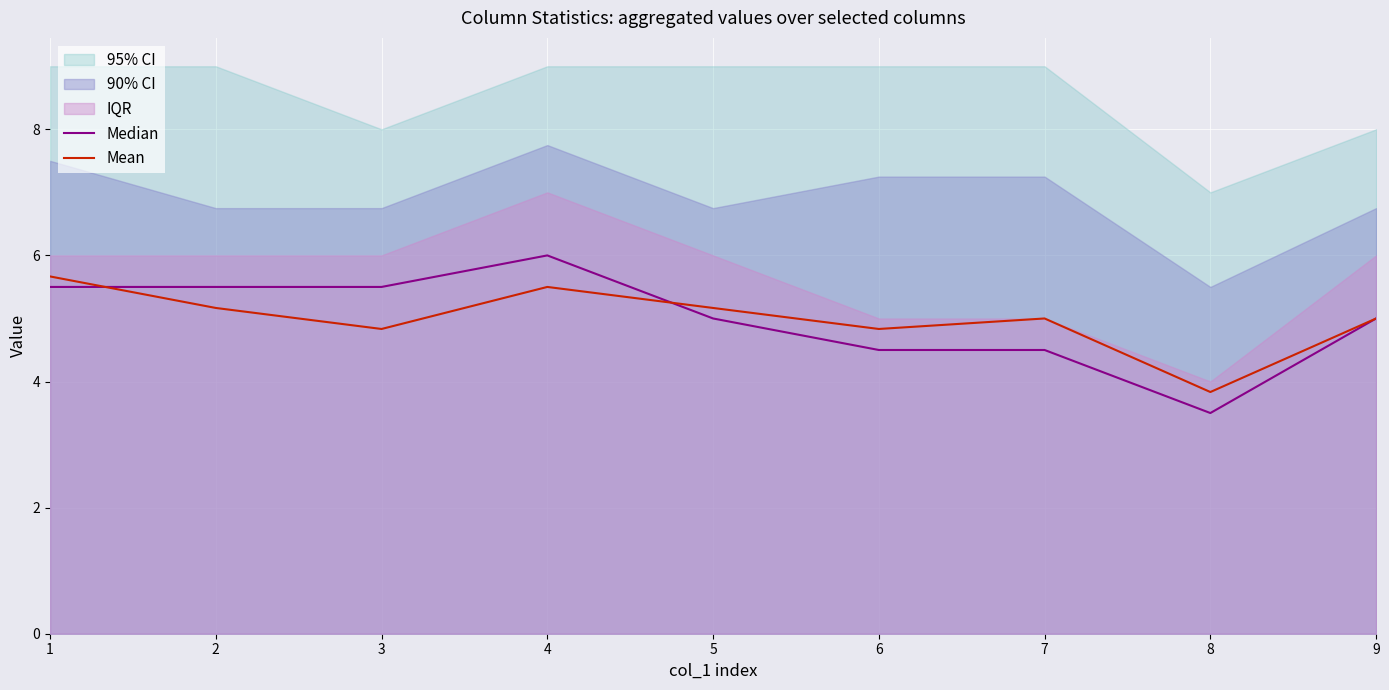

Which has a higher value, 5 or 2?

2